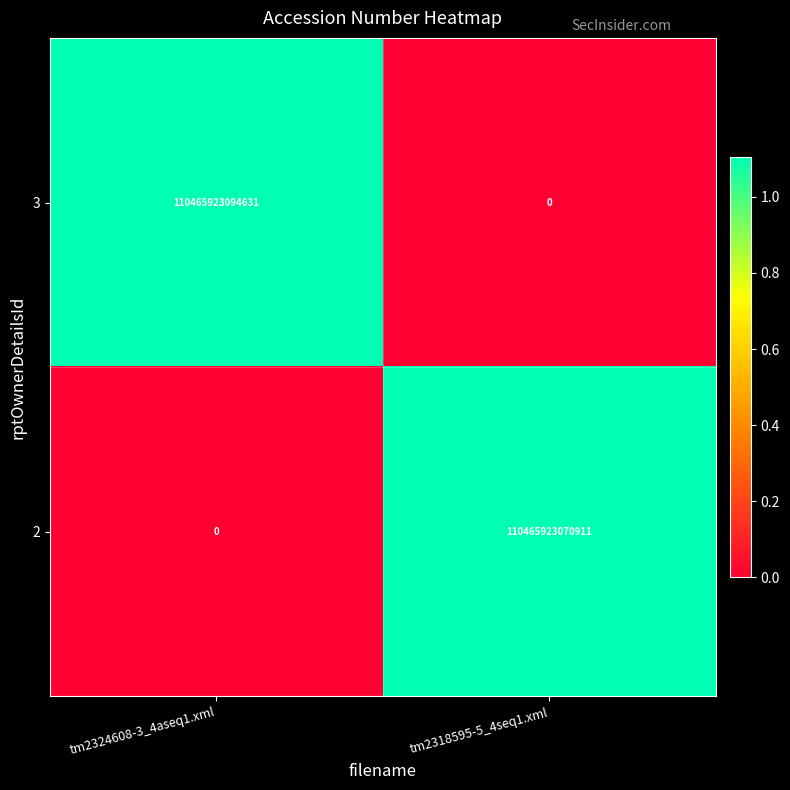

Is it true that 2 equals 0 at tm2324608-3_4aseq1.xml?

True